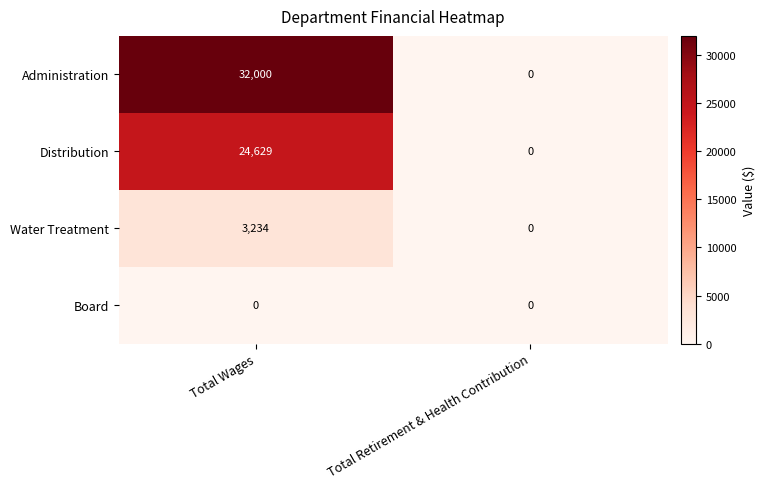

How many data points does each series have?

2